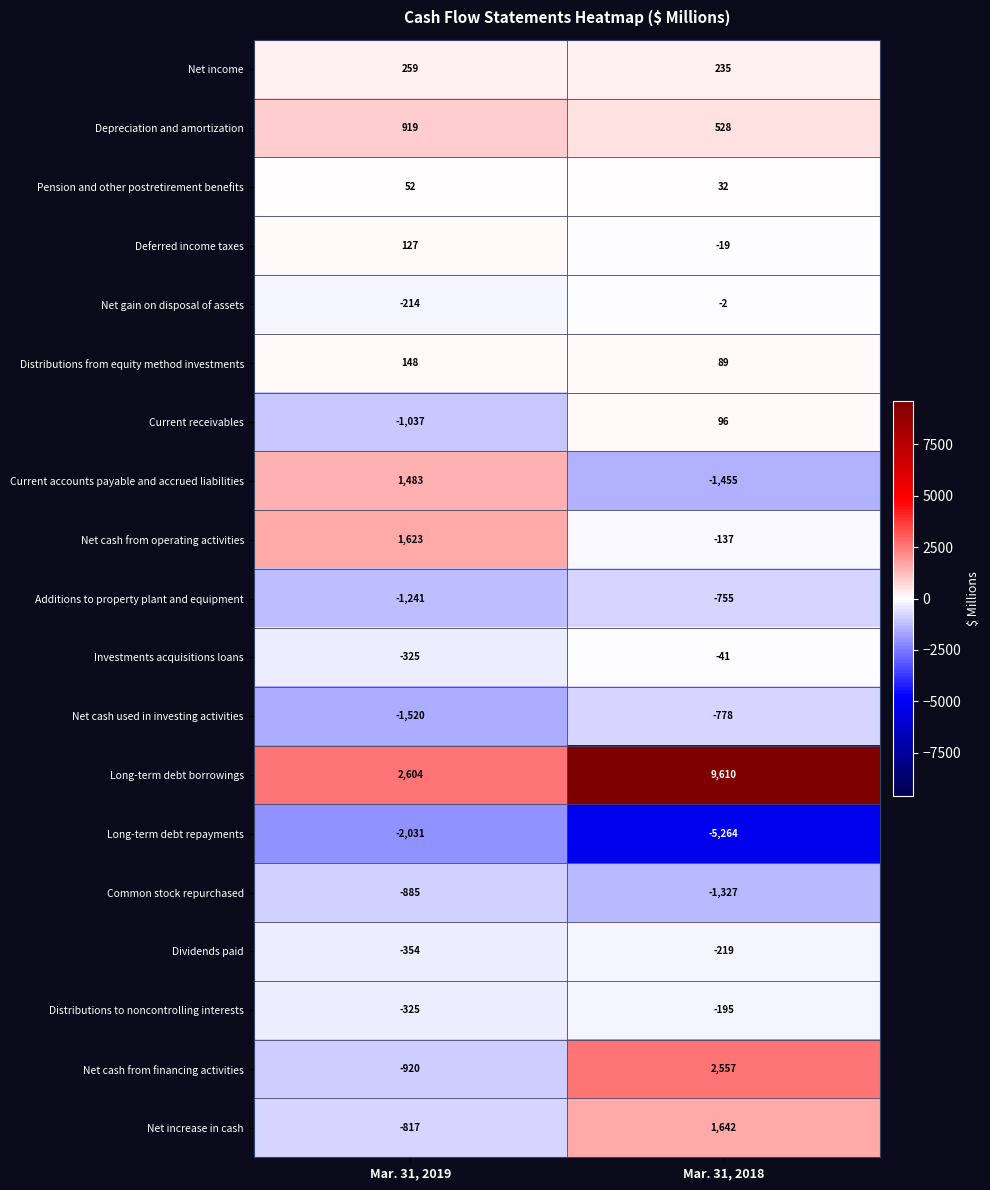

What is the approximate value of Current accounts payable and accrued liabilities at Mar. 31, 2018, to the nearest 100?

-1500